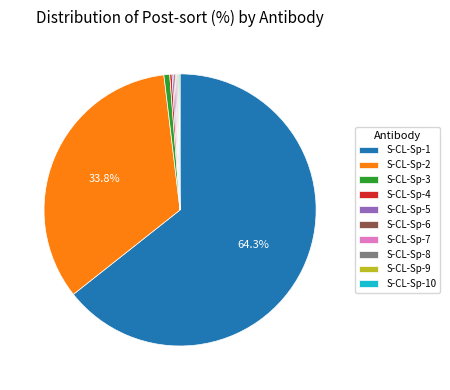

Which category has the biggest portion of the pie?

S-CL-Sp-1